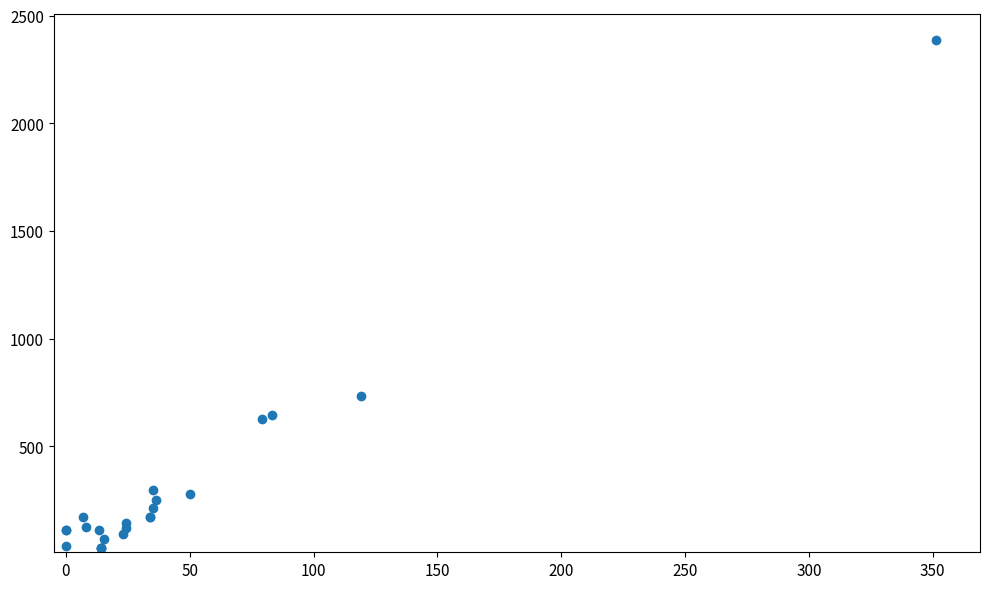

What Y value in the scatter plot is closest to 1208?

734.5